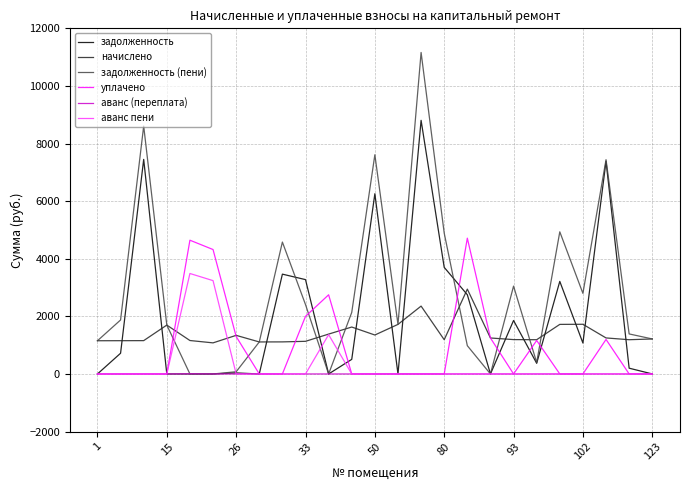

How many categories are shown in the chart?

25